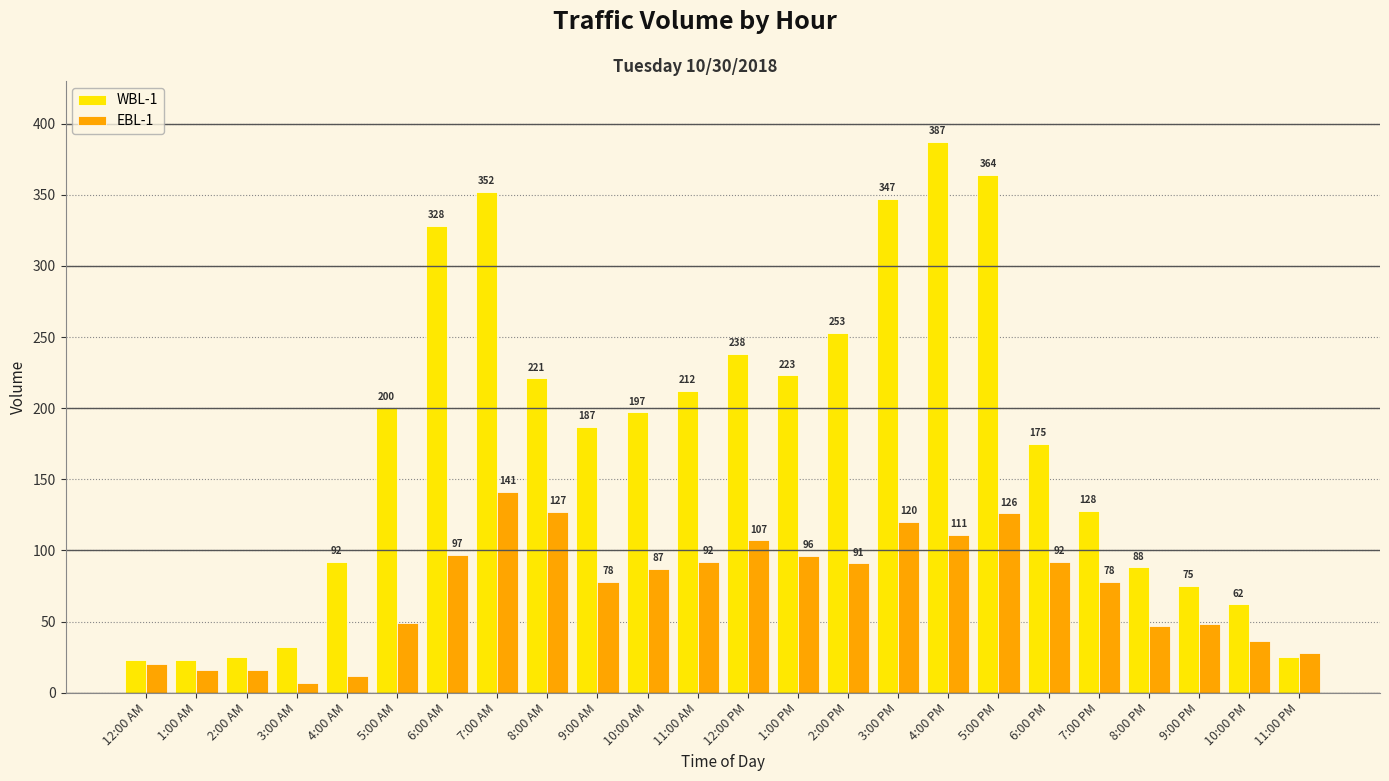

Read the EBL-1 value at 10:00 AM, to the nearest 10.

90